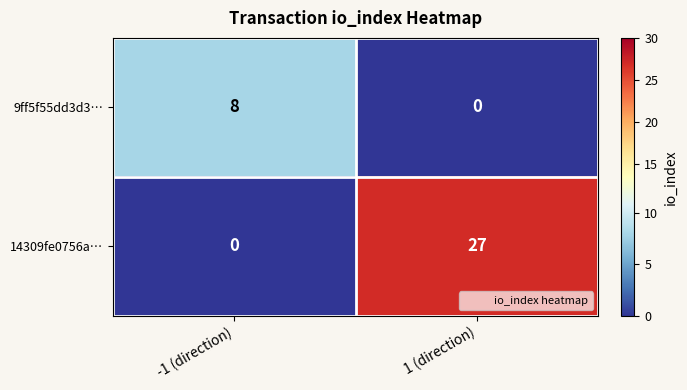

True or false: 9ff5f55dd3d3… has a value of 8 at -1 (direction).

True